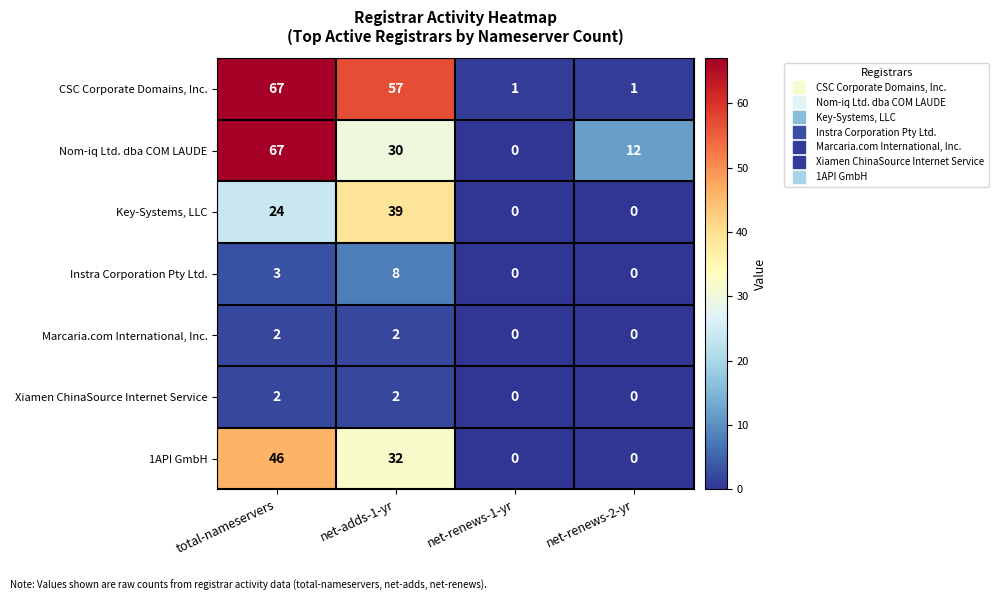

At which category is the sum across all series the highest?

total-nameservers